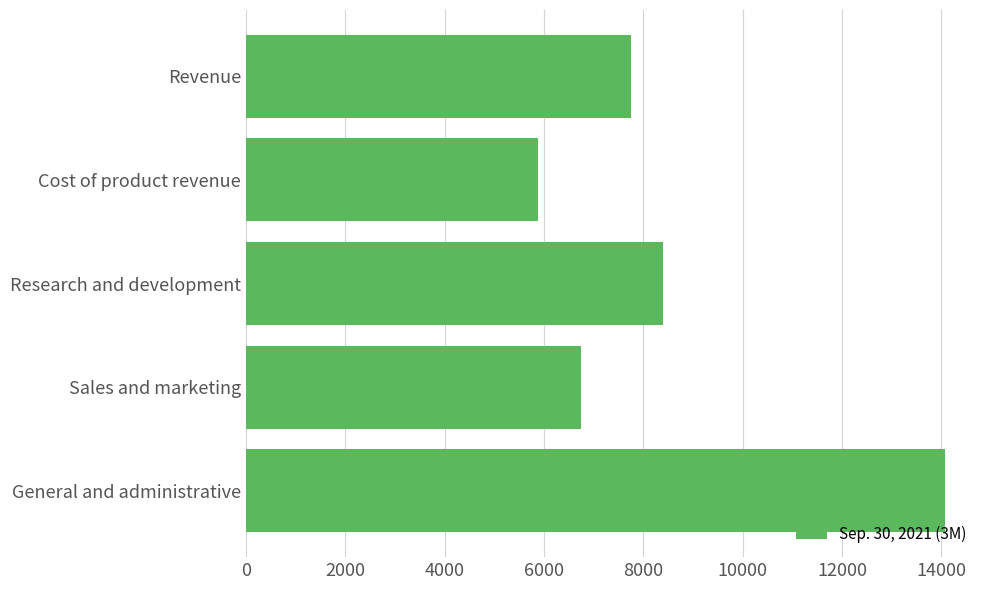

At which label is the value closest to 9976?

Research and development